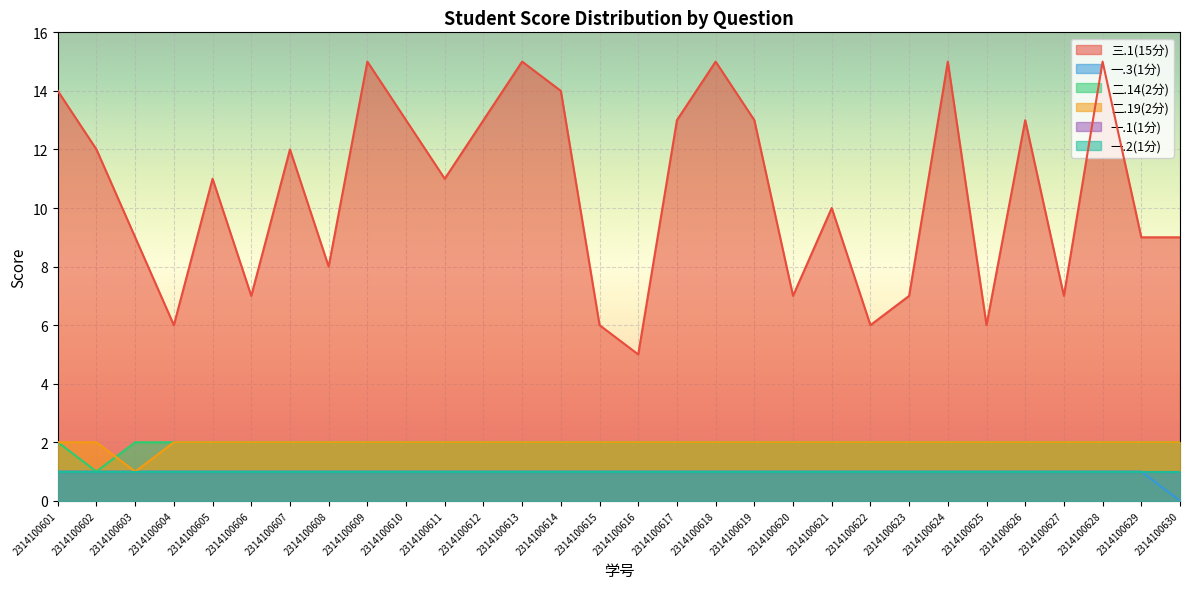

Is the value of 一.3(1分) at 2314100604 greater than the value of 三.1(15分) at 2314100603?

No